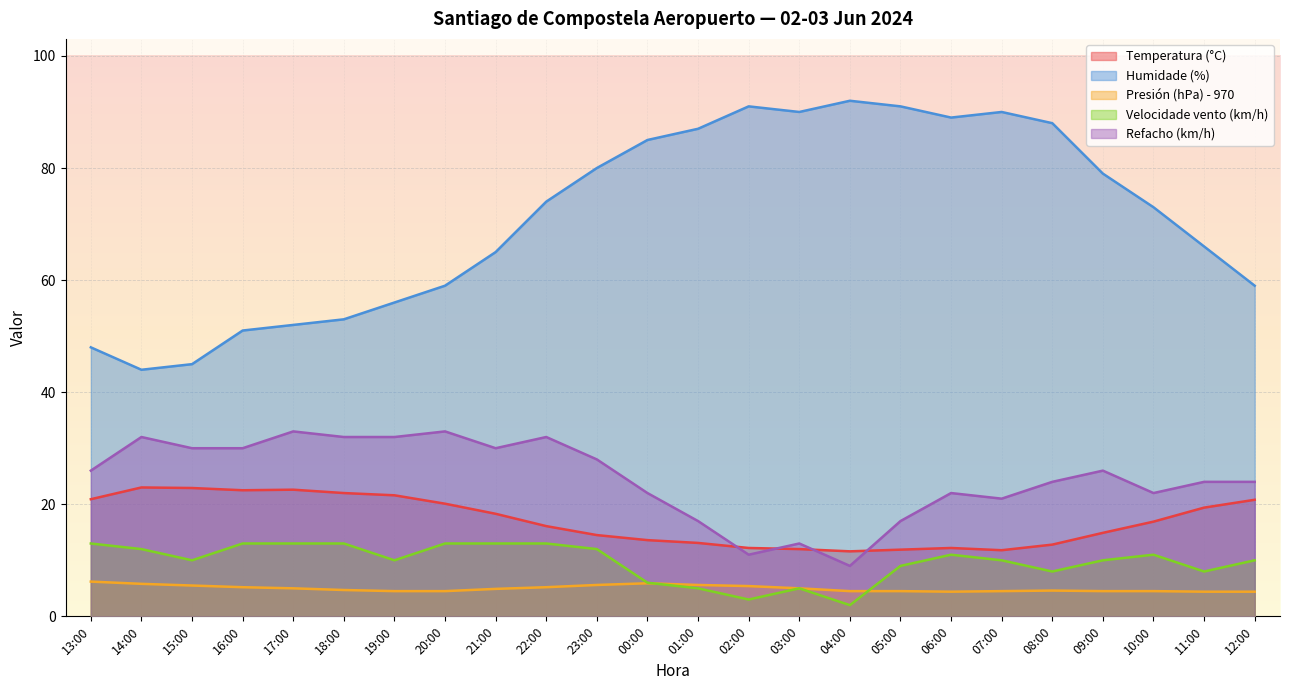

What is the difference between the highest and lowest values at 08:00?

83.4